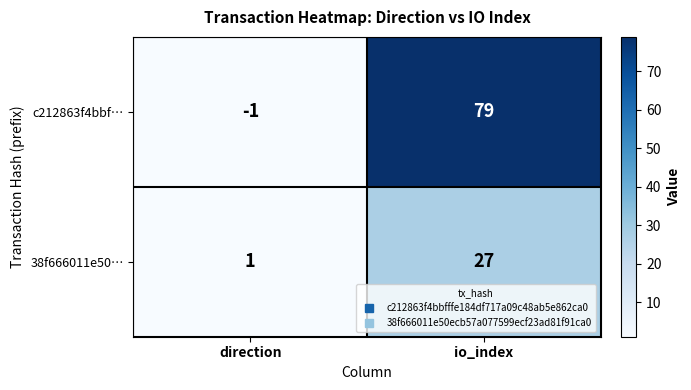

At which category is the sum across all series the highest?

io_index